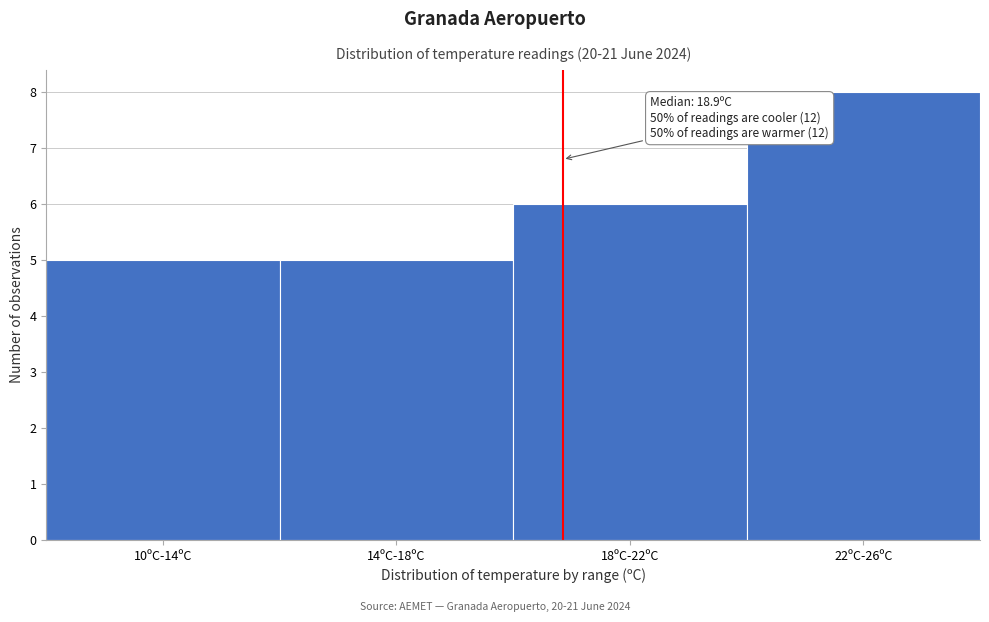

Reading left to right, what are all the values shown in this chart?

5	5	6	8